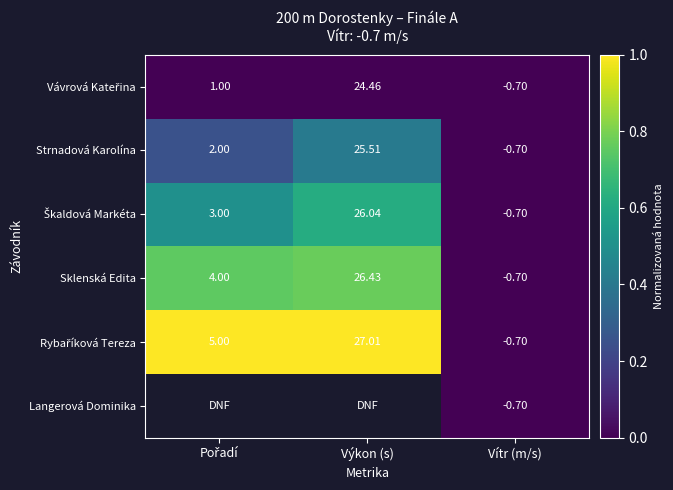

At which label does Sklenská Edita reach its peak?

Výkon (s)